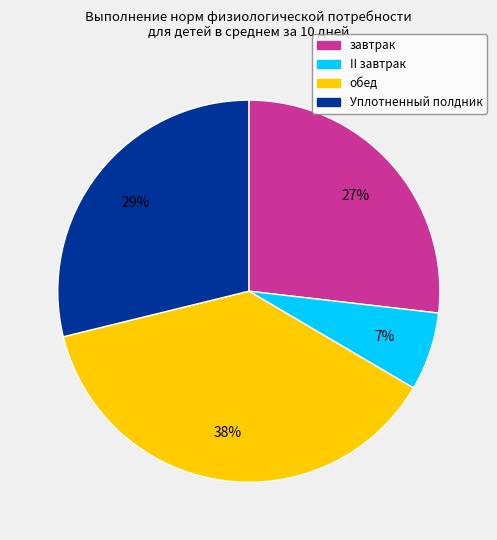

Between обед and завтрак, which is larger?

обед